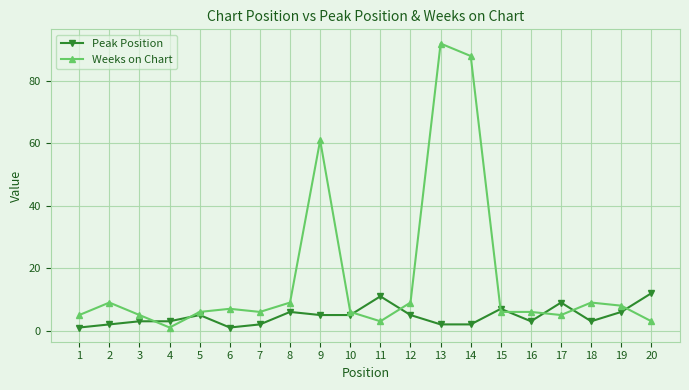

Which series has the widest spread of values?

Weeks on Chart